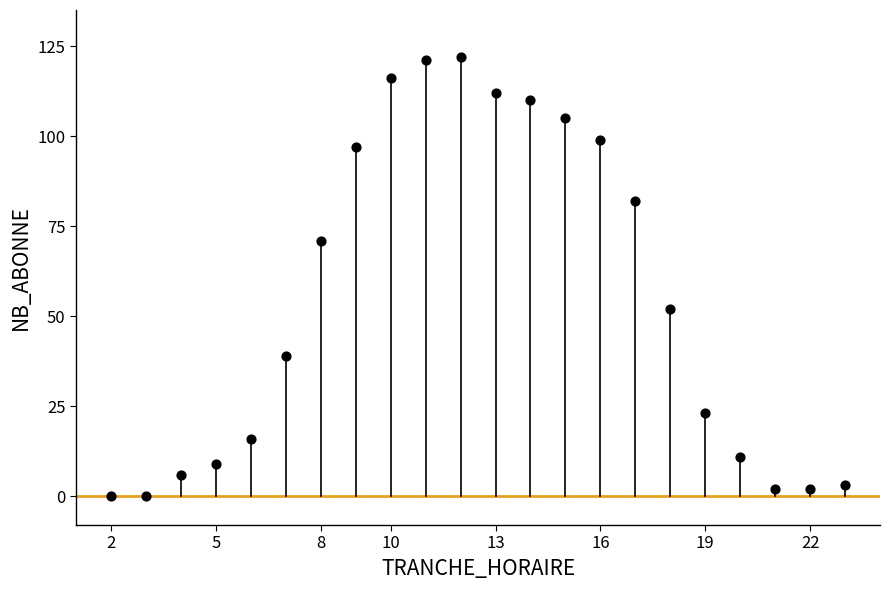

What is the range of Y values (max minus min)?

122